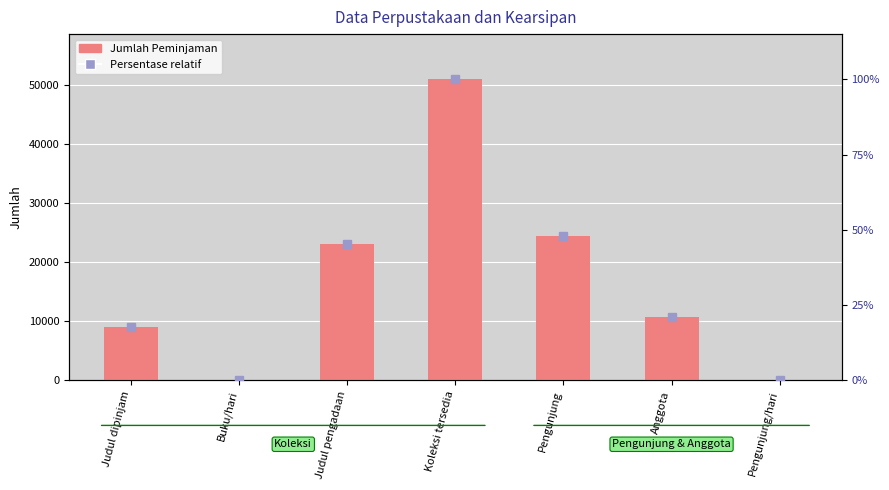

Reading left to right, transcribe all the data shown in this chart.

Jumlah Peminjaman: 9024.0	26.0	23062.0	51036.0	24522.0	10756.0	69.0
Persentase relatif: 17.7	0.1	45.2	100.0	48.0	21.1	0.1